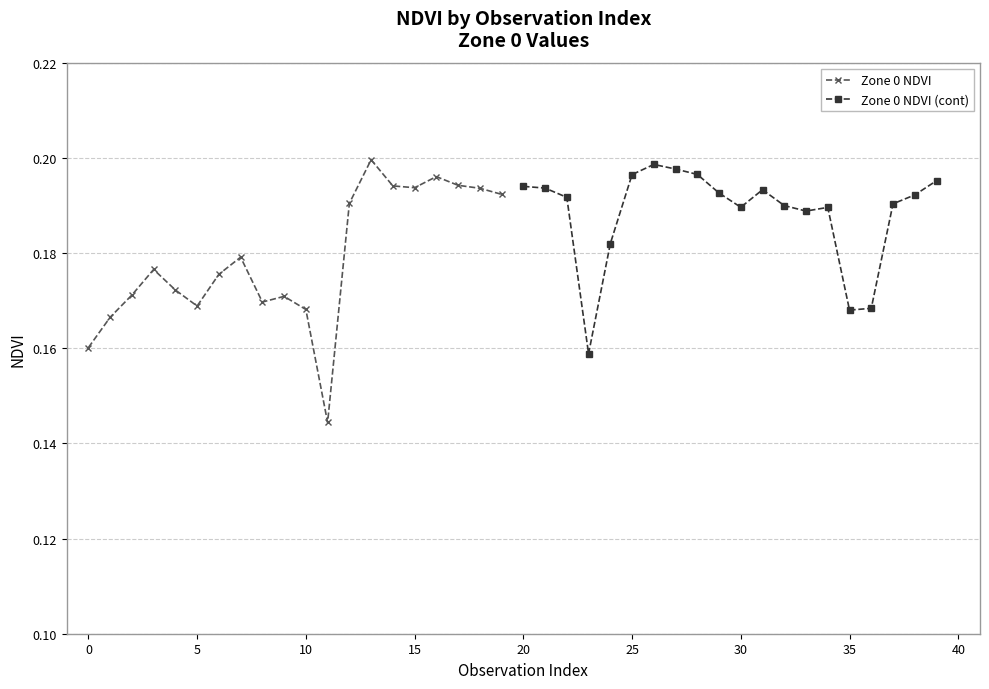

Which series has the largest range (max minus min)?

Zone 0 NDVI